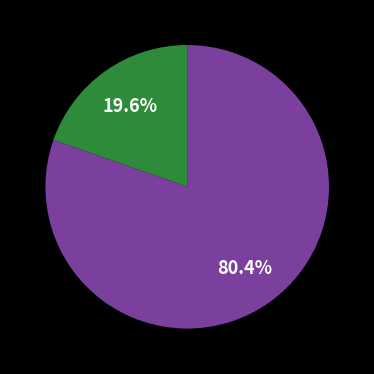

How many segments does this pie chart have?

2